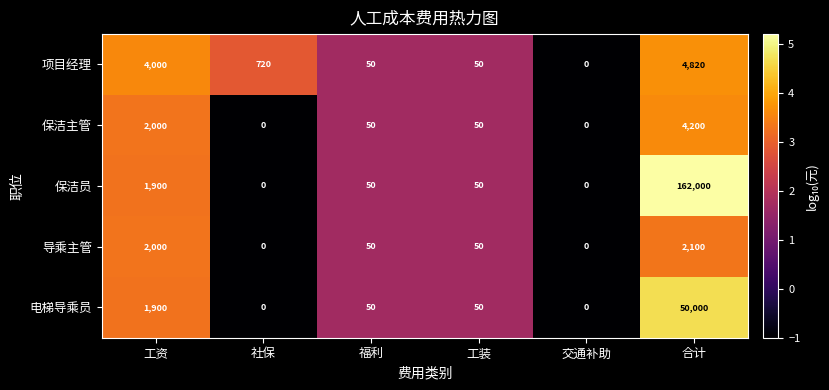

What is the difference between the highest and lowest values at 合计?

159900